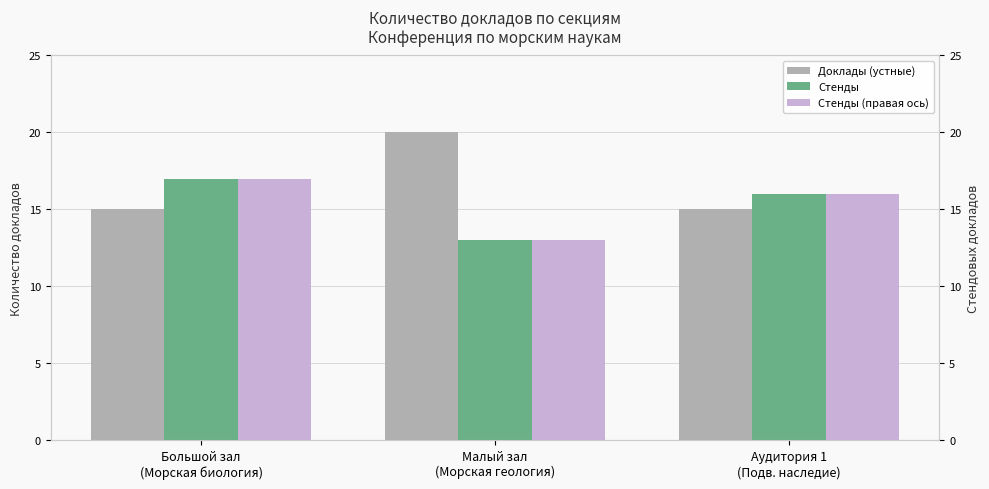

Count the number of categories in the chart.

3